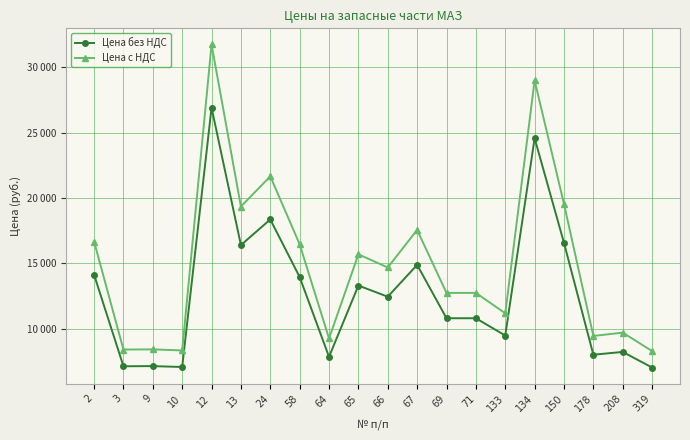

Reading left to right, transcribe all the data shown in this chart.

Цена без НДС: 14122.0	7108.0	7120.0	7051.0	26912.0	16391.0	18354.0	13941.0	7828.0	13291.0	12436.0	14875.0	10787.0	10787.0	9462.0	24577.0	16558.0	7991.0	8207.0	7011.0
Цена с НДС: 16664.0	8387.4	8401.6	8320.2	31756.2	19341.4	21657.7	16450.4	9237.0	15683.4	14674.5	17552.5	12728.7	12728.7	11165.2	29000.9	19538.4	9429.4	9684.3	8273.0